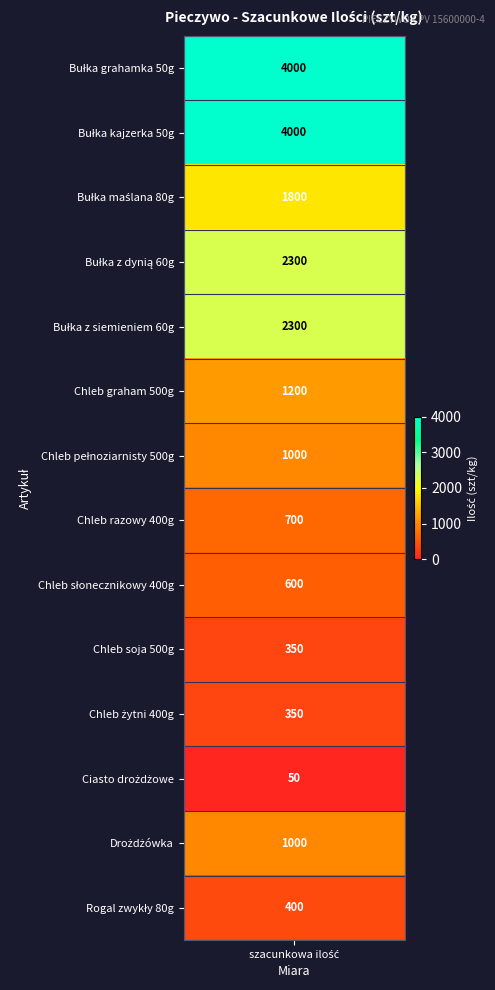

The chart shows a value of 1149 at Bułka z siemieniem 60g. True or false?

False